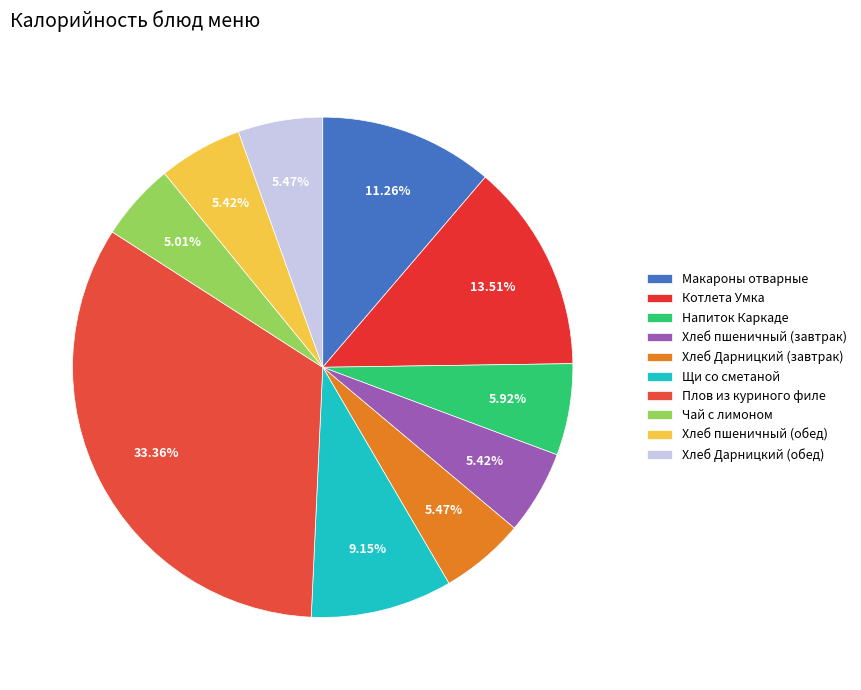

Do Щи со сметаной and Чай с лимоном together represent more than half of the pie?

No